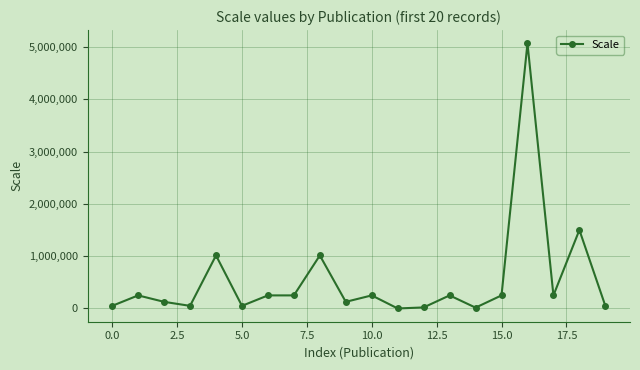

True or false: the data has more than 0 interior local peaks.

True